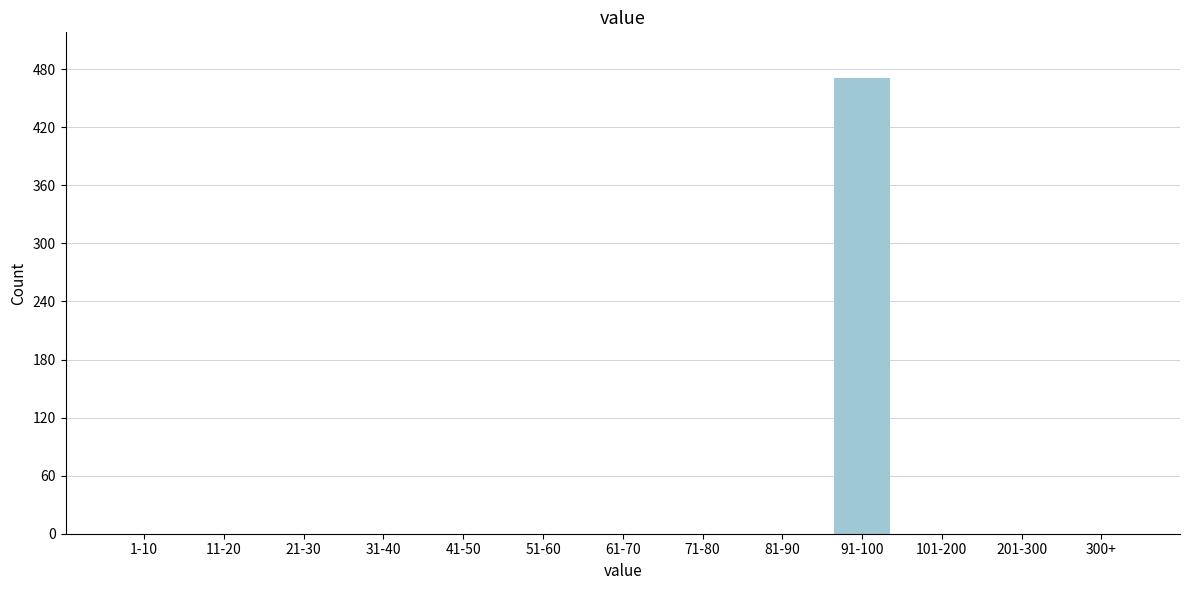

Reading left to right, transcribe all the data shown in this chart.

1-10=0	11-20=0	21-30=0	31-40=0	41-50=0	51-60=0	61-70=0	71-80=0	81-90=0	91-100=471	101-200=0	201-300=0	300+=0